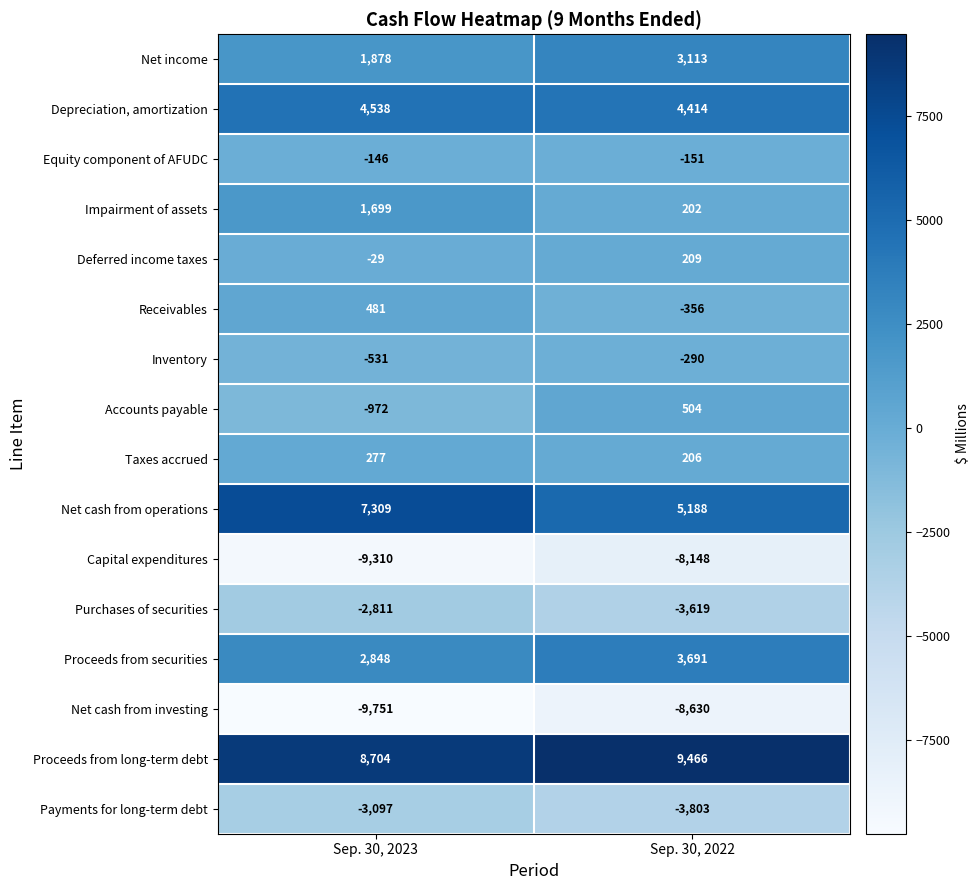

What is the minimum value for Capital expenditures?

-9310